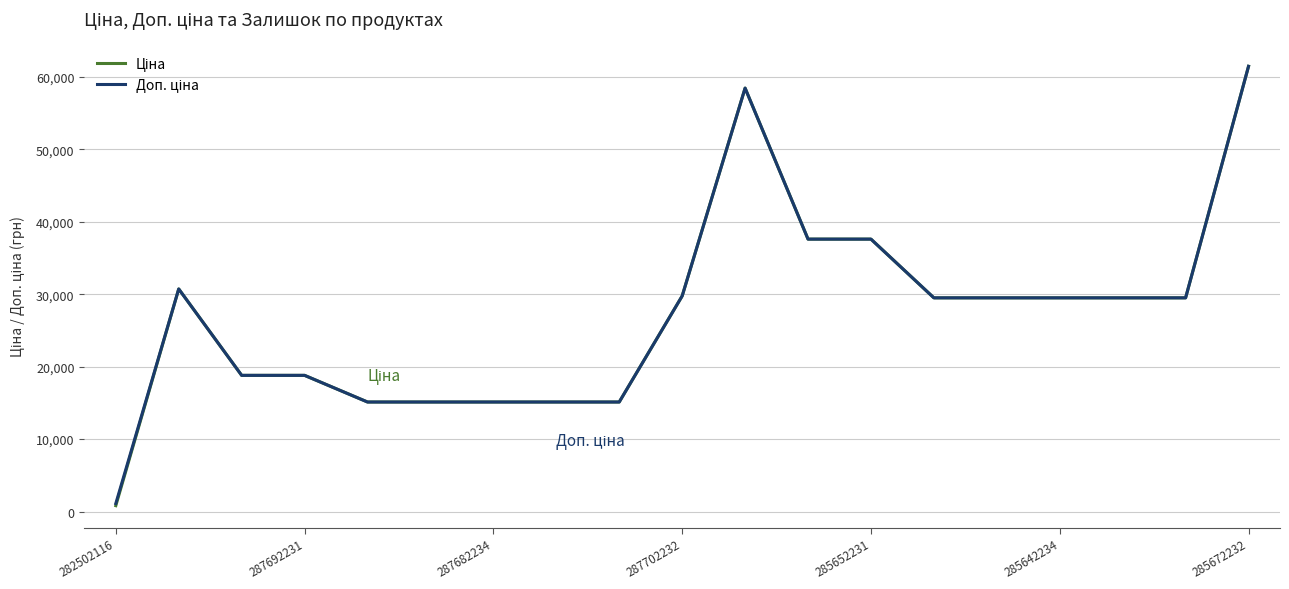

What is the greatest value displayed?

61434.3